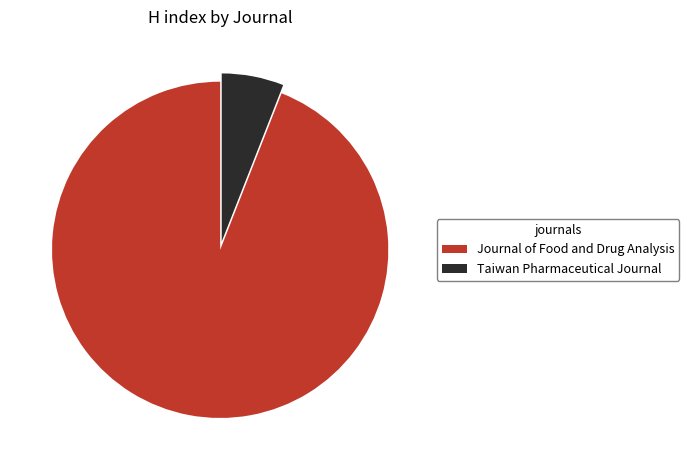

Is it true that Journal of Food and Drug Analysis is 99% of the pie?

False